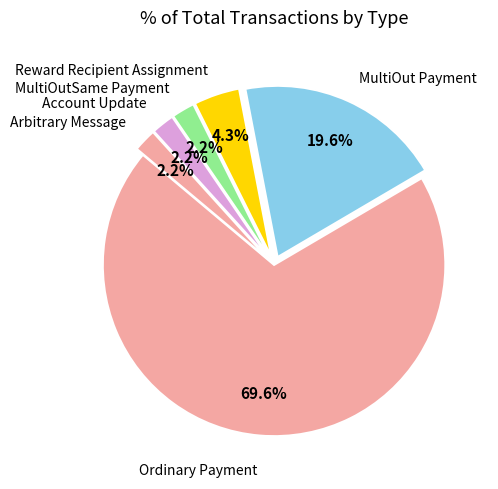

What portion of the pie excludes Account Update?

97.8%